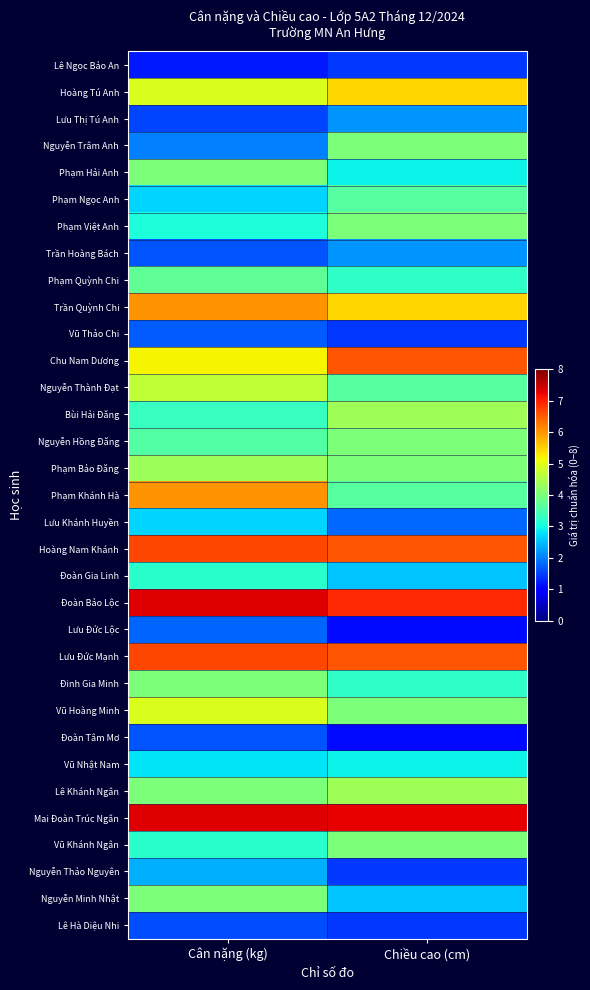

Which label corresponds to the largest value in the chart?

Cân nặng (kg)